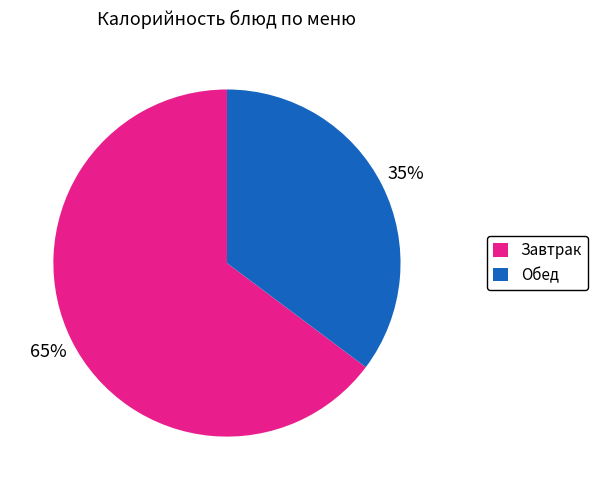

Approximately how many times larger is the value at Обед compared to Завтрак?

0.5